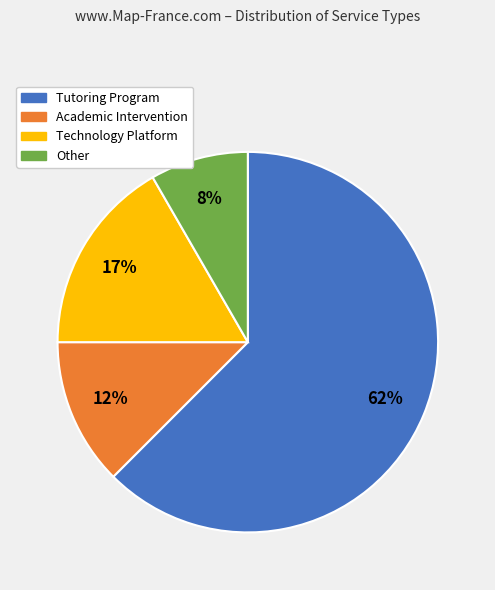

To the nearest percent, what is the average slice percentage?

25%